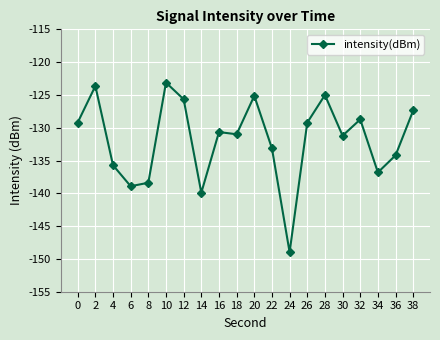

Between 16 and 34, which is larger?

16